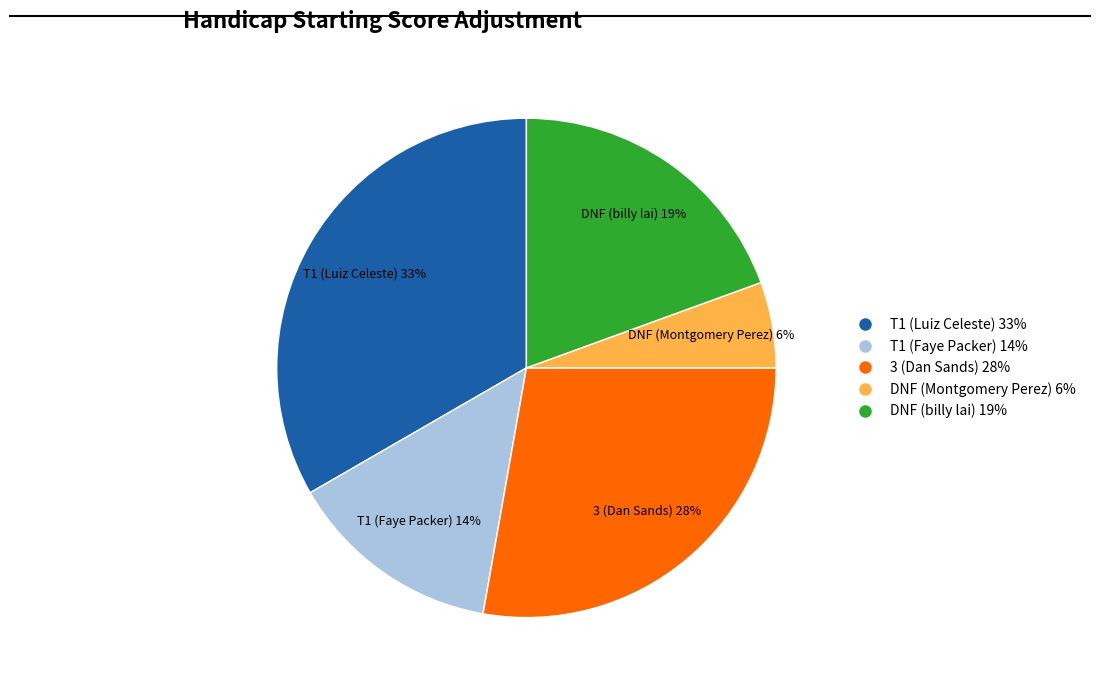

The DNF (billy lai) slice represents 14% of the pie. True or false?

False